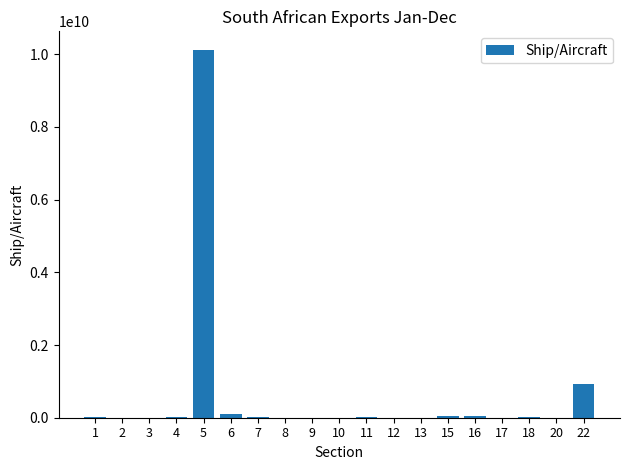

What is the difference between the values at 17 and 8?

5306336